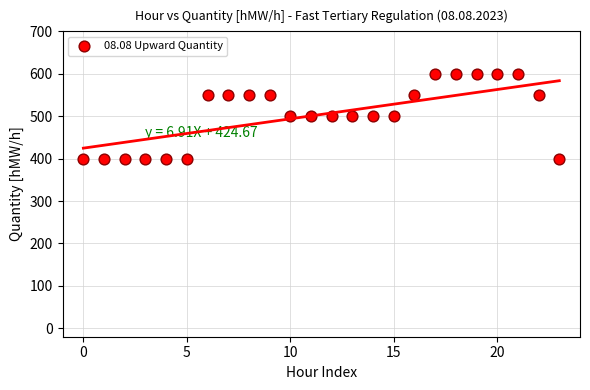

What is the range of Y values (max minus min)?

200